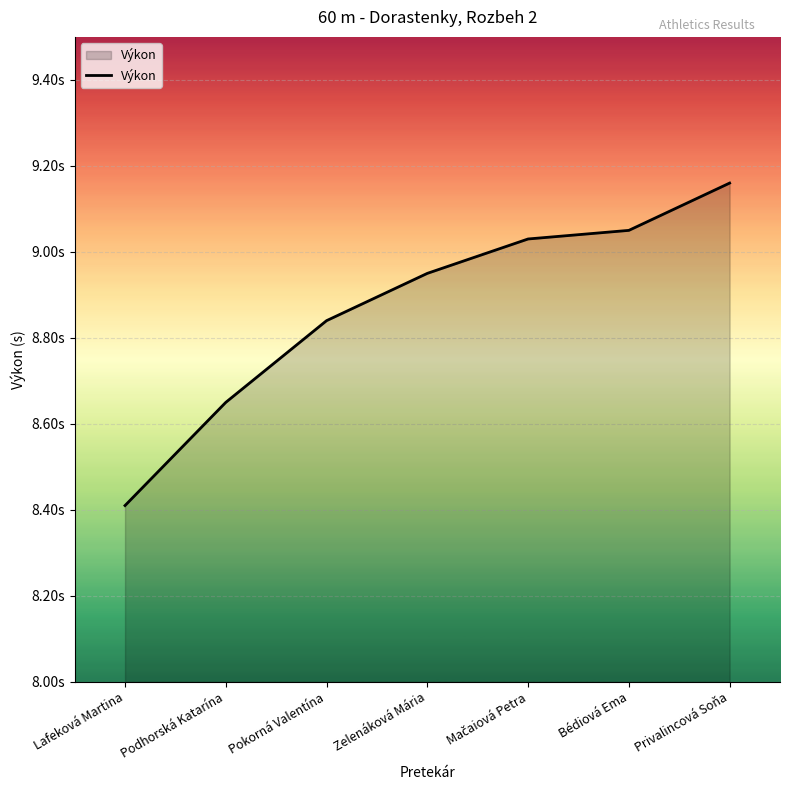

Is this an area chart (filled region under the line)?

Yes